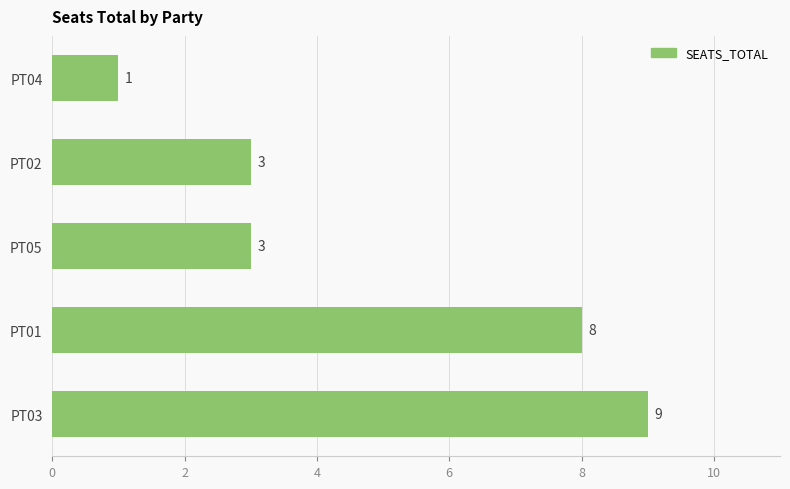

What is the maximum value shown in the chart?

9